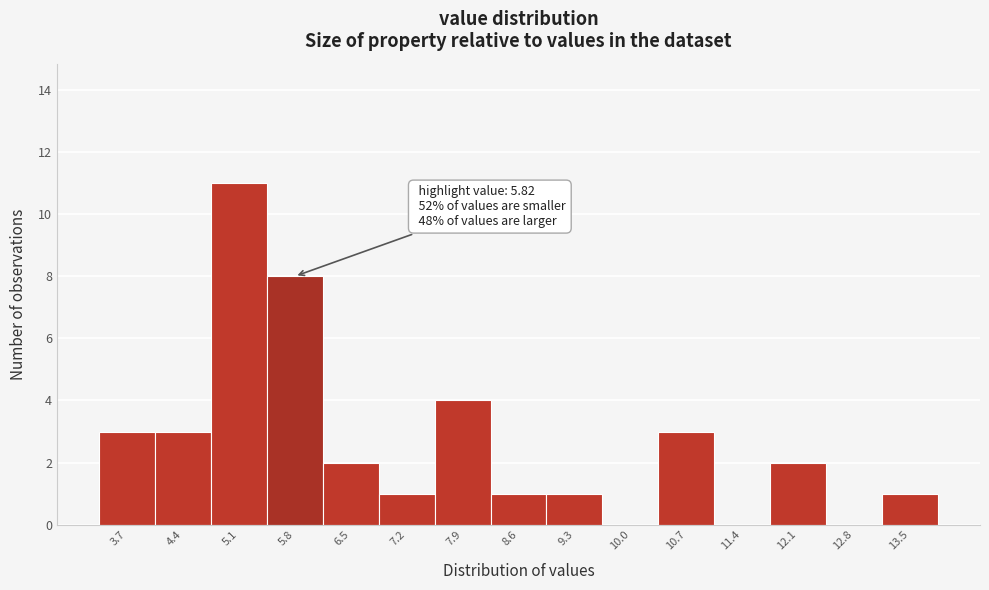

Which range on the x-axis has the tallest bar?

4.7 to 5.4